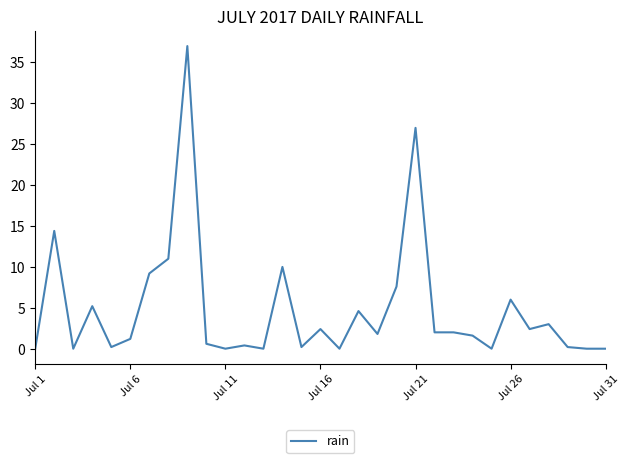

What is the difference between the maximum and minimum values?

37.0